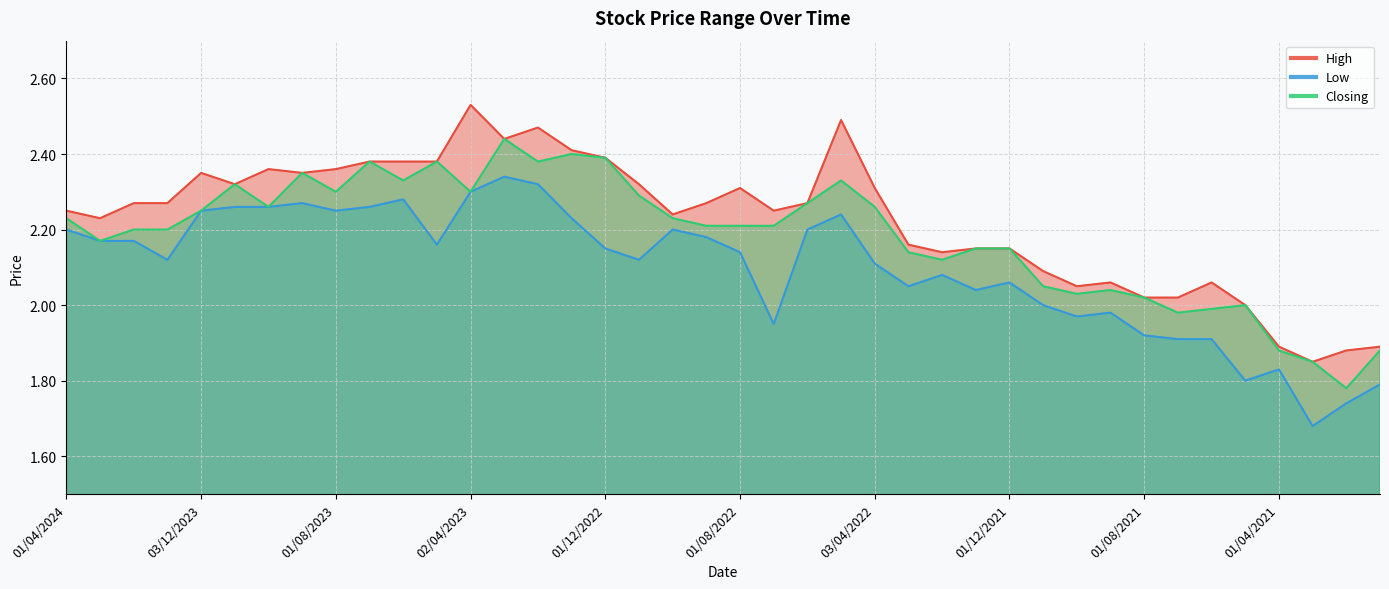

At which label does Low reach its minimum?

01/03/2021